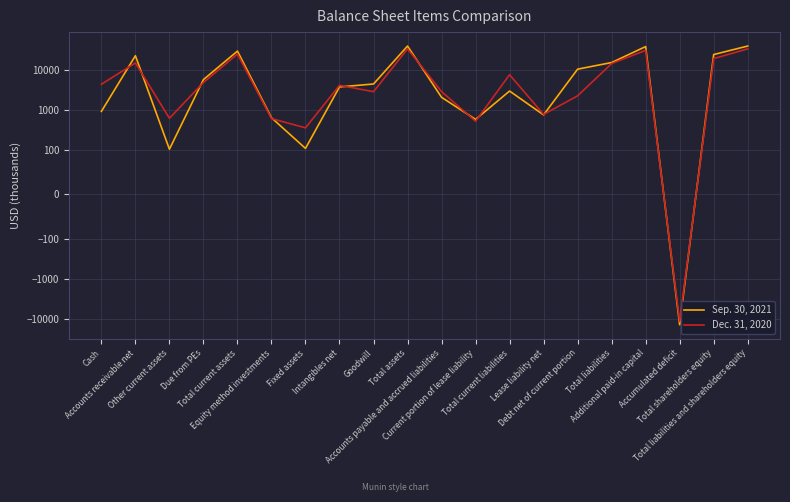

True or false: Sep. 30, 2021 and Dec. 31, 2020 cross at least once.

True